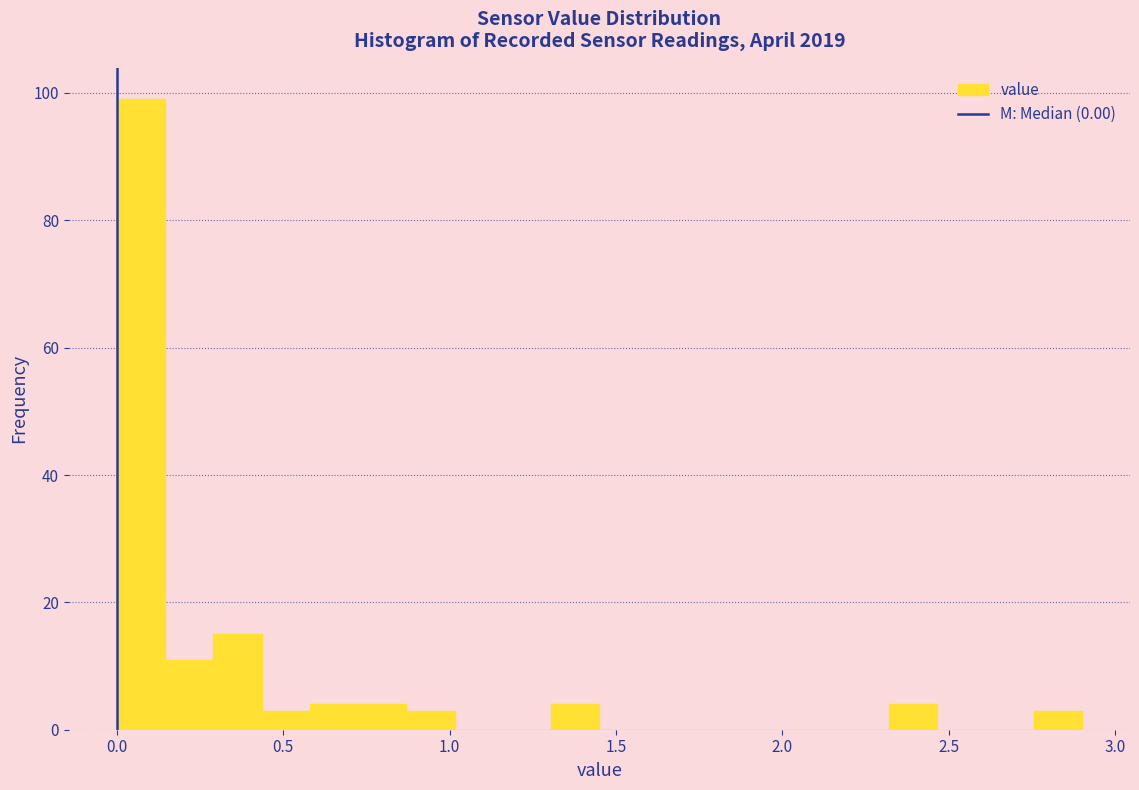

Read against the x-axis, roughly where is the centre of the tallest bar?

0.05